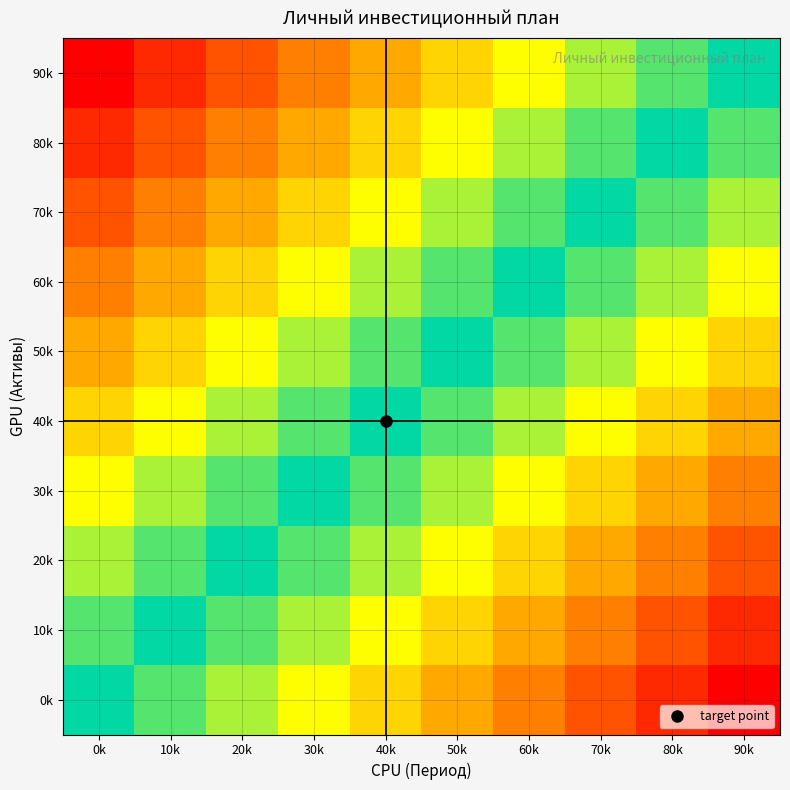

At which category is the sum across all series the highest?

0k